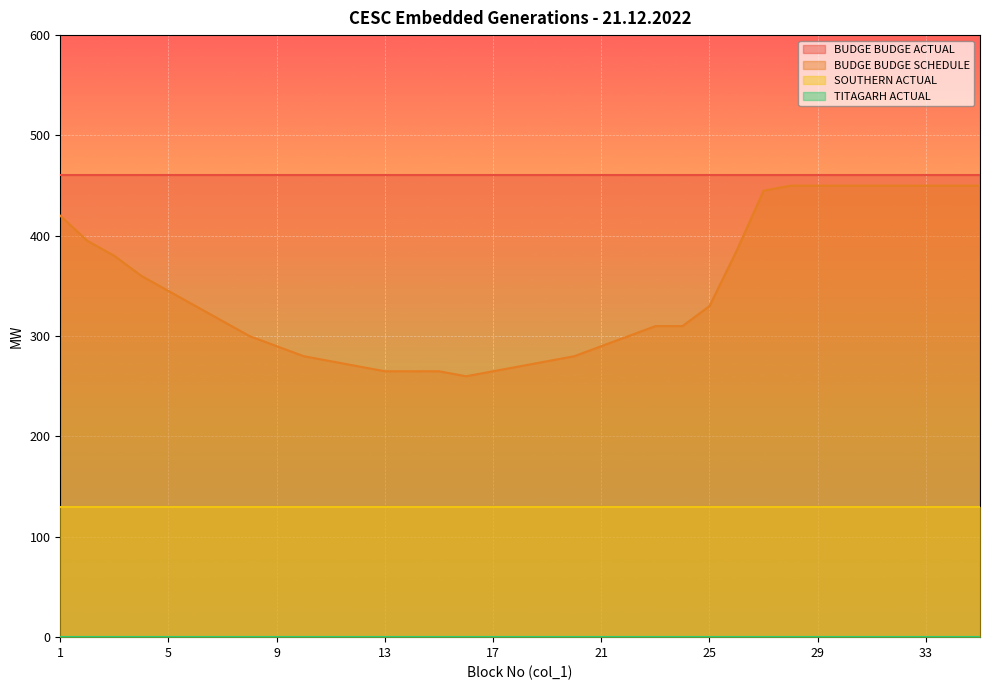

Reading left to right, transcribe all the data shown in this chart.

BUDGE BUDGE ACTUAL: 1=461	2=461	3=461	4=461	5=461	6=461	7=461	8=461	9=461	10=461	11=461	12=461	13=461	14=461	15=461	16=461	17=461	18=461	19=461	20=461	21=461	22=461	23=461	24=461	25=461	26=461	27=461	28=461	29=461	30=461	31=461	32=461	33=461	34=461	35=461
BUDGE BUDGE SCHEDULE: 1=420	2=395	3=380	4=360	5=345	6=330	7=315	8=300	9=290	10=280	11=275	12=270	13=265	14=265	15=265	16=260	17=265	18=270	19=275	20=280	21=290	22=300	23=310	24=310	25=330	26=385	27=445	28=450	29=450	30=450	31=450	32=450	33=450	34=450	35=450
SOUTHERN ACTUAL: 1=130	2=130	3=130	4=130	5=130	6=130	7=130	8=130	9=130	10=130	11=130	12=130	13=130	14=130	15=130	16=130	17=130	18=130	19=130	20=130	21=130	22=130	23=130	24=130	25=130	26=130	27=130	28=130	29=130	30=130	31=130	32=130	33=130	34=130	35=130
TITAGARH ACTUAL: 1=0	2=0	3=0	4=0	5=0	6=0	7=0	8=0	9=0	10=0	11=0	12=0	13=0	14=0	15=0	16=0	17=0	18=0	19=0	20=0	21=0	22=0	23=0	24=0	25=0	26=0	27=0	28=0	29=0	30=0	31=0	32=0	33=0	34=0	35=0